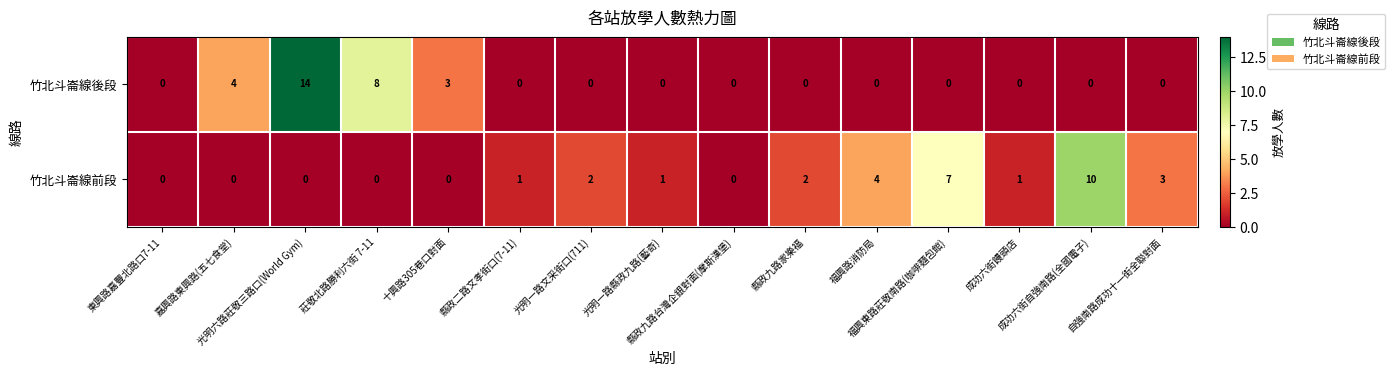

How many data points does each series have?

15